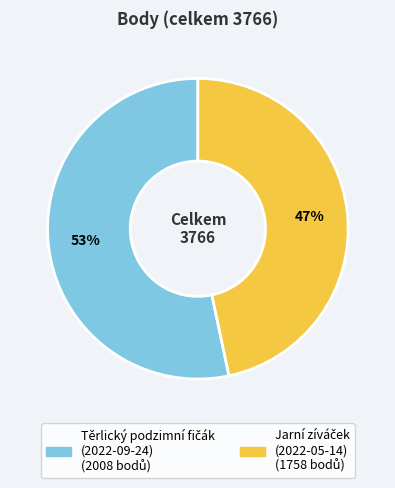

To the nearest percent, what is the average slice percentage?

50%